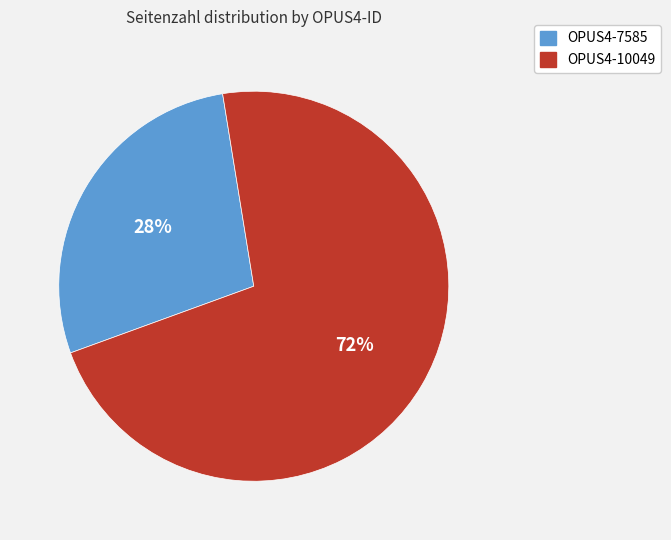

Combined, do OPUS4-7585 and OPUS4-10049 account for over 50%?

Yes